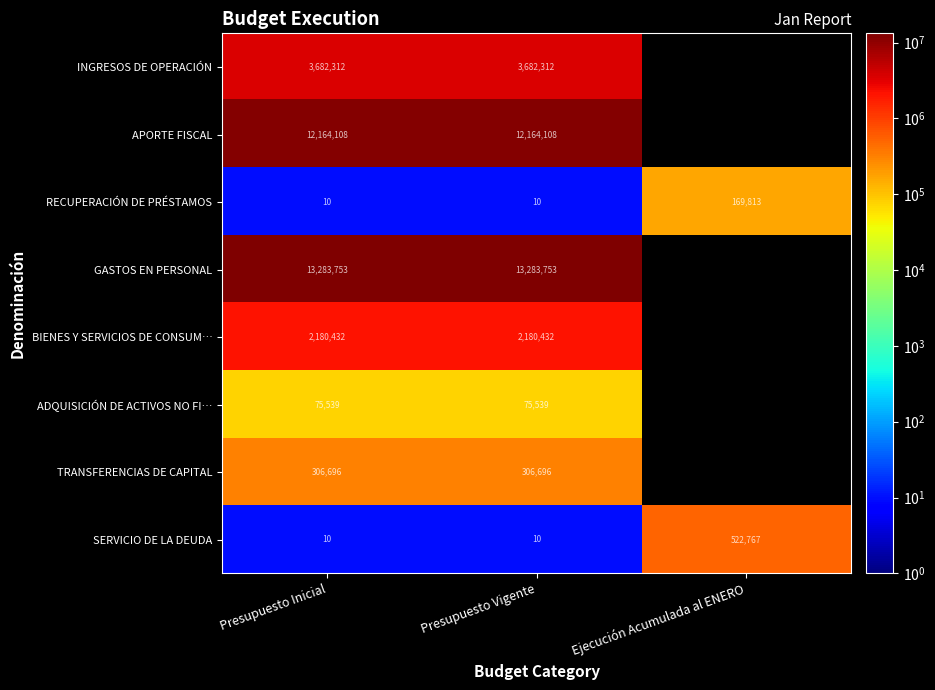

Is the value of RECUPERACIÓN DE PRÉSTAMOS at Ejecución Acumulada al ENERO greater than the value of APORTE FISCAL at Presupuesto Inicial?

No